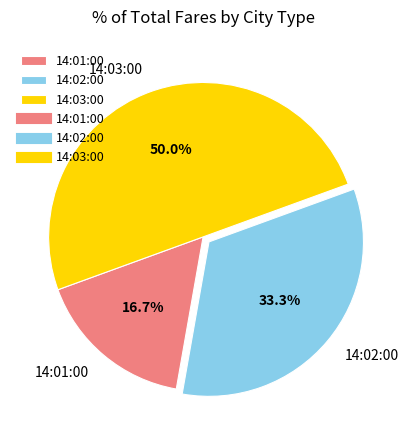

Combined, what portion of the pie is 14:02:00 and 14:03:00?

83.3%